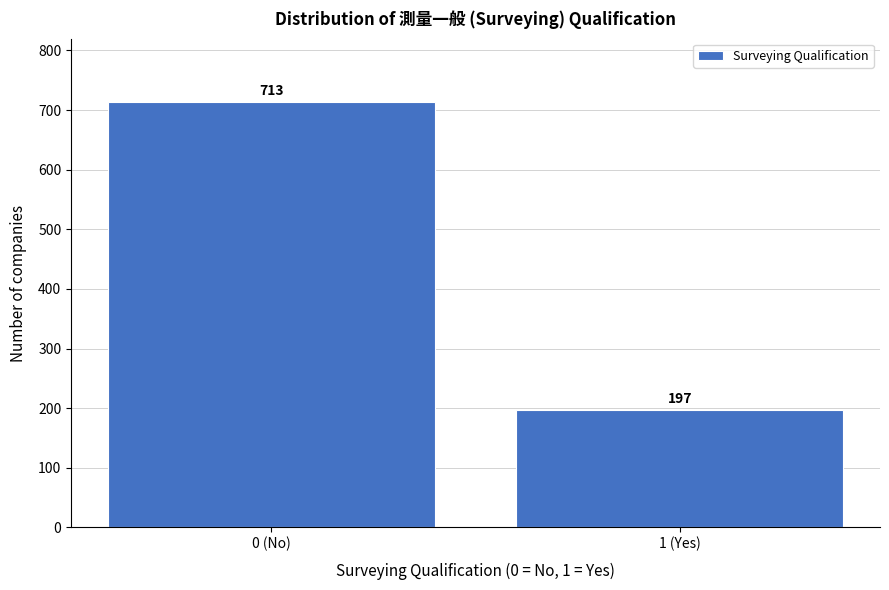

Reading left to right, transcribe all the data shown in this chart.

713	197